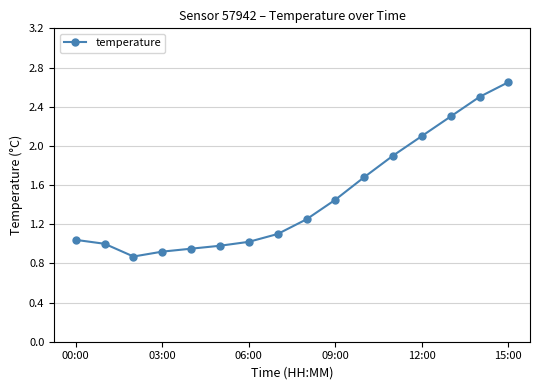

How many distinct data groups are displayed?

1